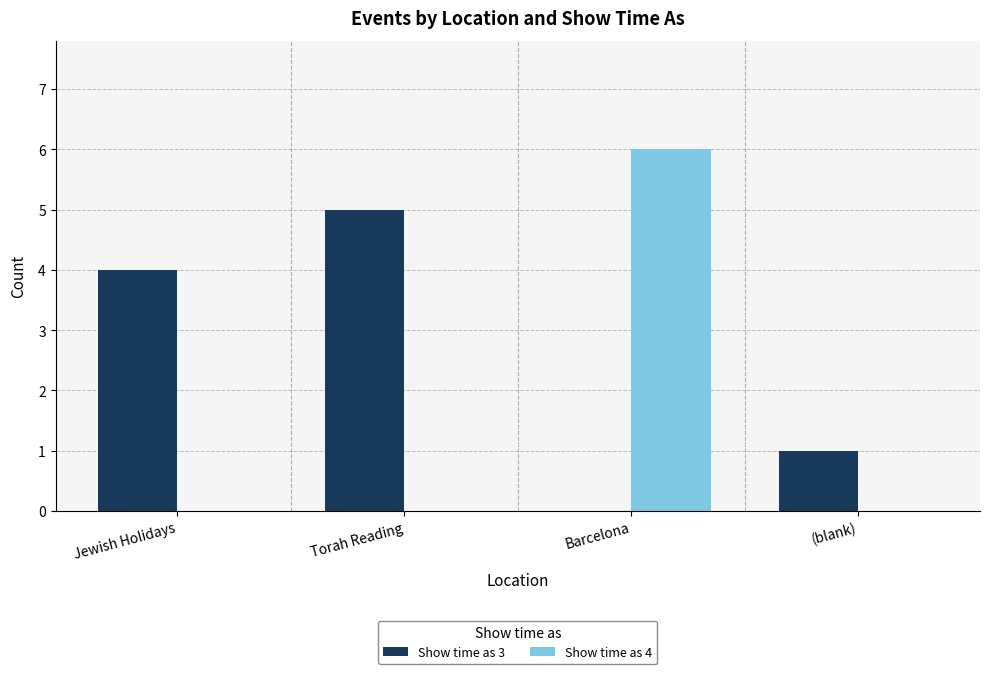

Reading left to right, extract all data points from this chart.

Show time as 3: Jewish Holidays=4	Torah Reading=5	Barcelona=0	(blank)=1
Show time as 4: Jewish Holidays=0	Torah Reading=0	Barcelona=6	(blank)=0